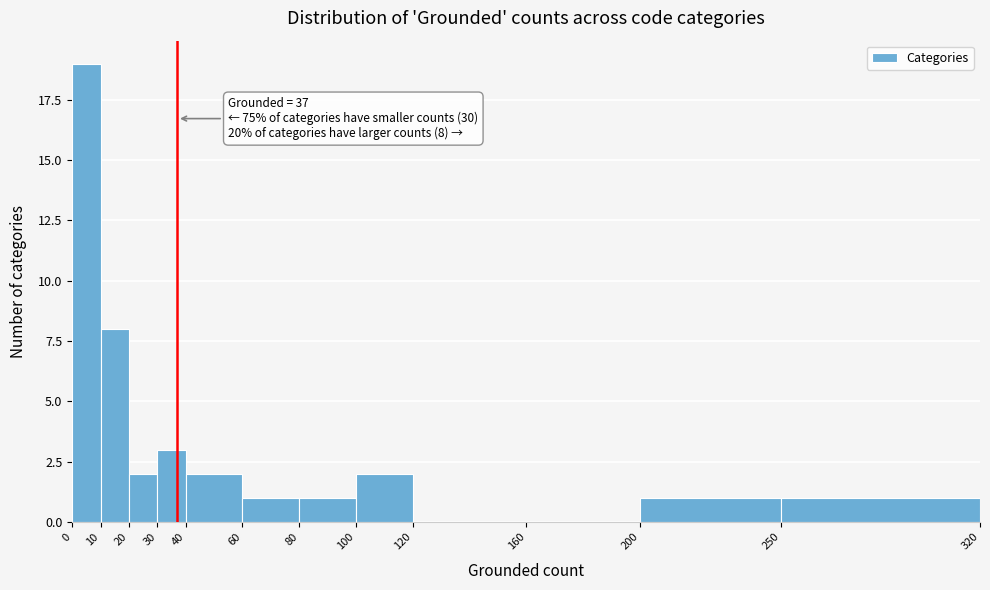

Which range on the x-axis has the tallest bar?

0 to 10